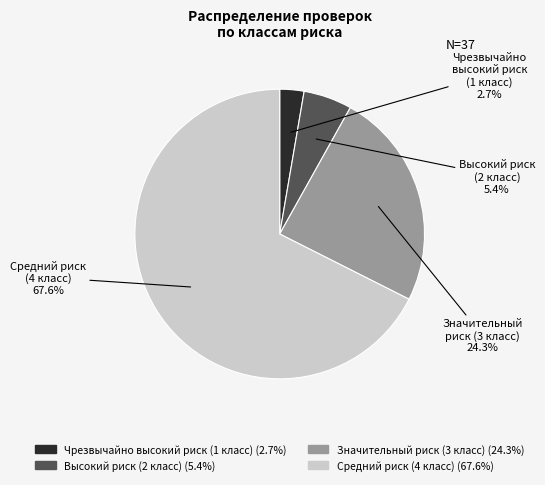

To the nearest percent, what is the average slice percentage?

25%